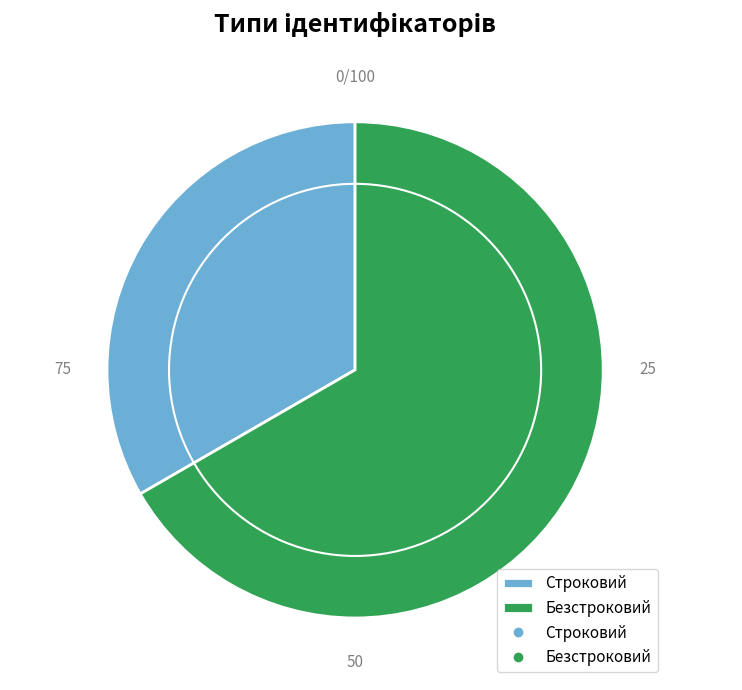

Which slice is the smallest?

Строковий